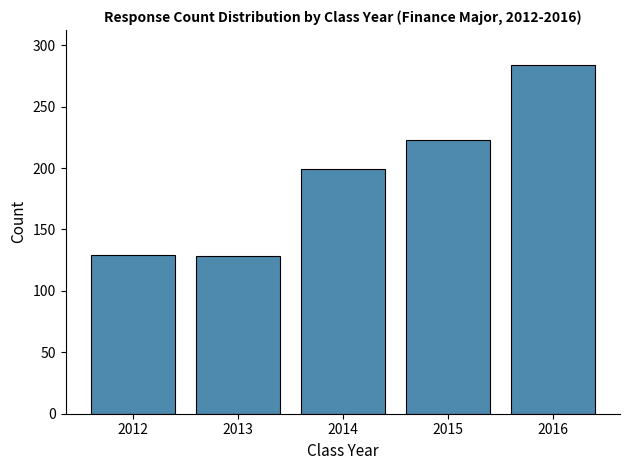

What is the difference between the maximum and minimum values?

156